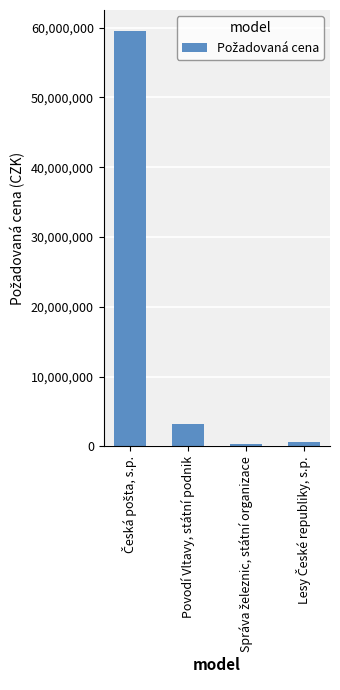

What is the average value?

15965522